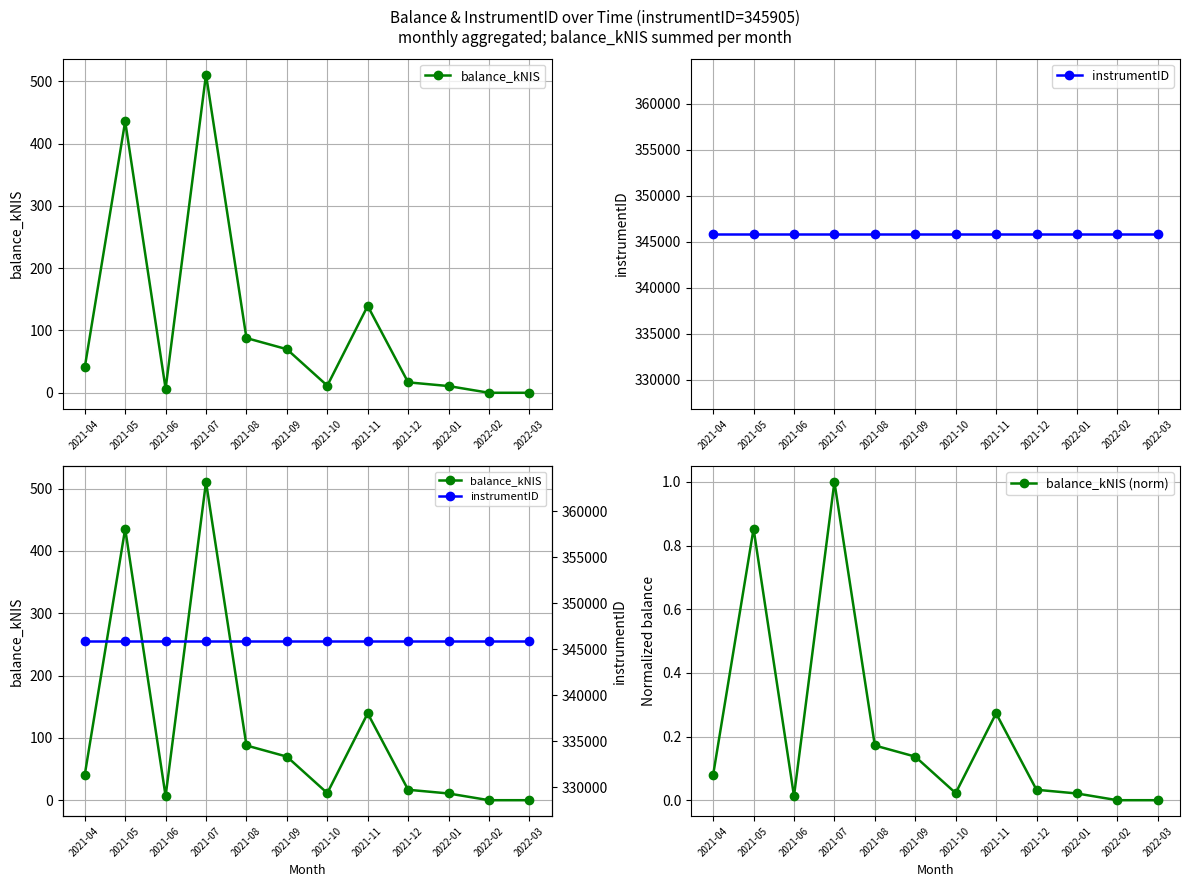

What is the sum of the balance_kNIS values at 2021-12 and 2021-06?

23.4